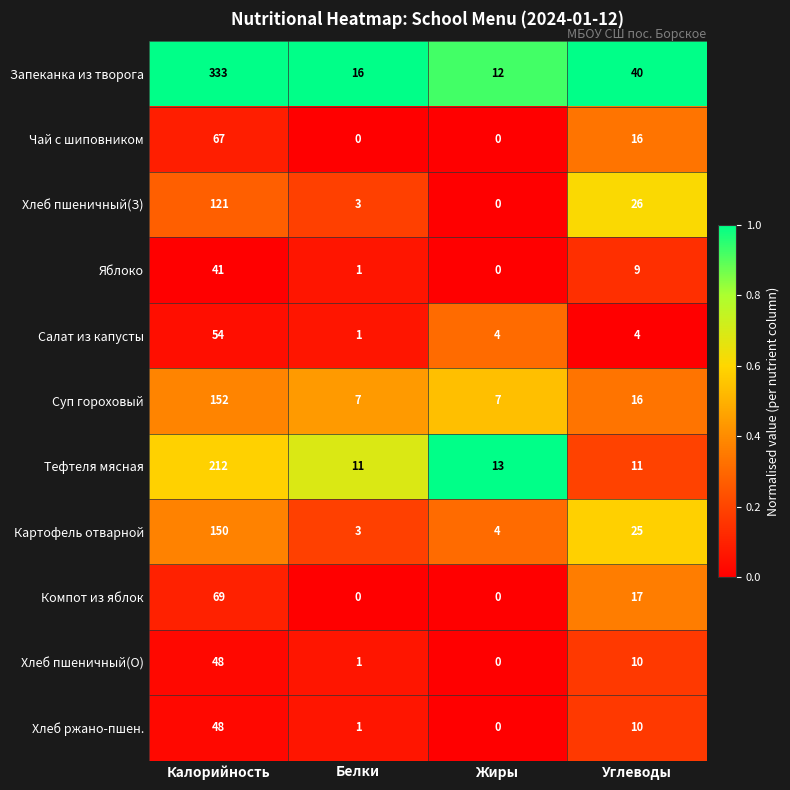

What is the highest value of the Хлеб пшеничный(О) series?

48